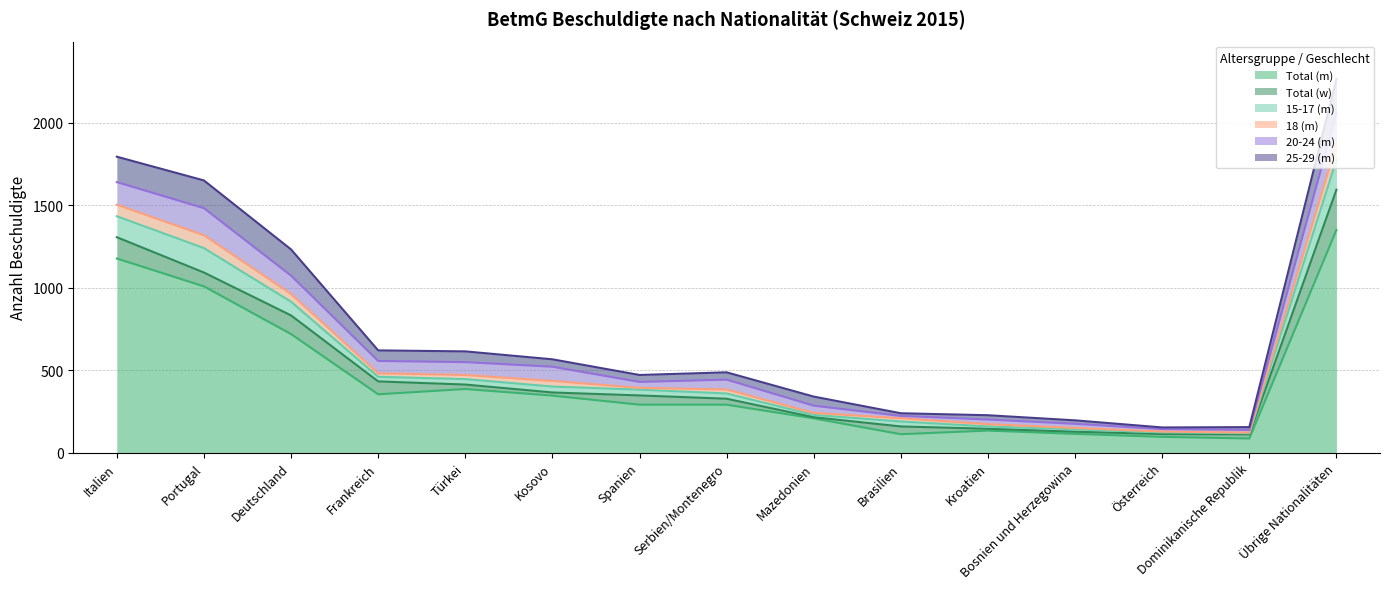

What is the total value across all series at Kosovo?

566